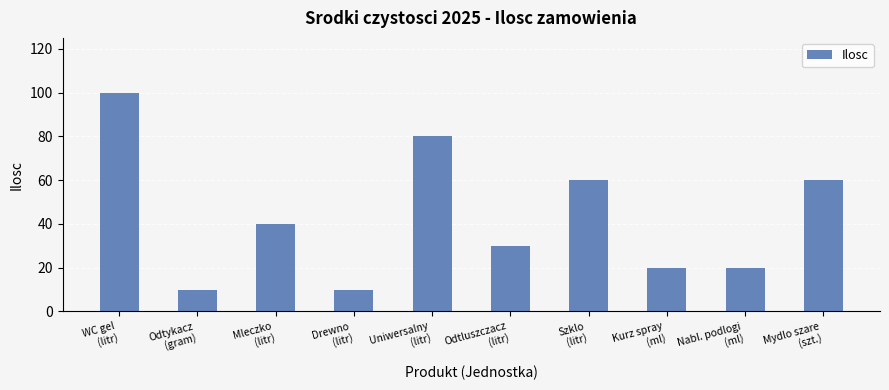

Reading left to right, extract all data points from this chart.

WC gel
(litr)=100	Odtykacz
(gram)=10	Mleczko
(litr)=40	Drewno
(litr)=10	Uniwersalny
(litr)=80	Odtluszczacz
(litr)=30	Szklo
(litr)=60	Kurz spray
(ml)=20	Nabl. podlogi
(ml)=20	Mydlo szare
(szt.)=60